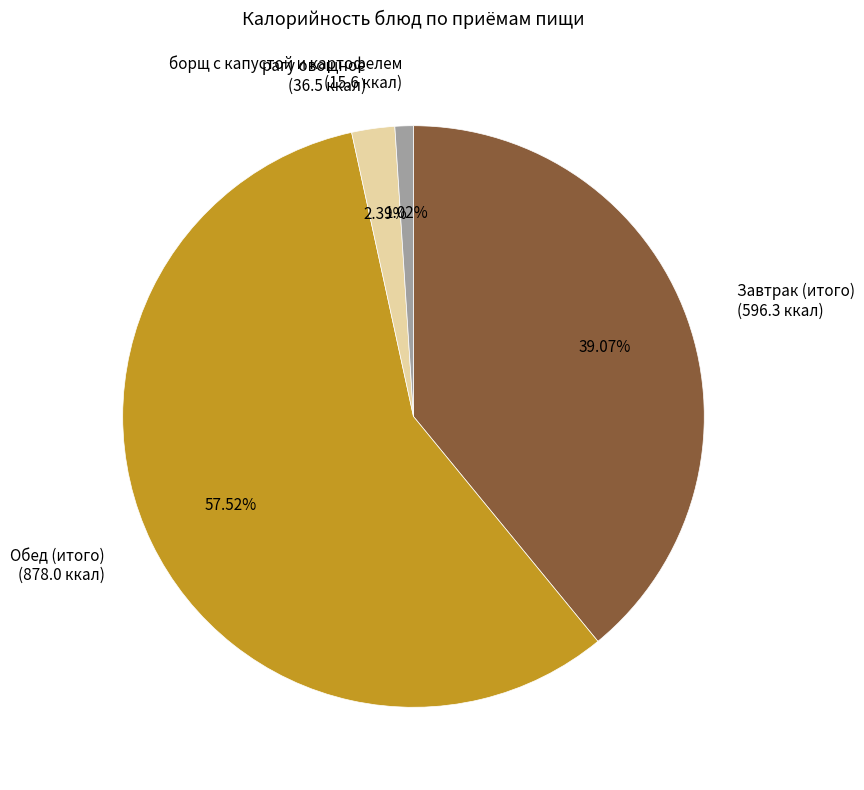

Between борщ с капустой и картофелем and Завтрак (итого), which is larger?

Завтрак (итого)